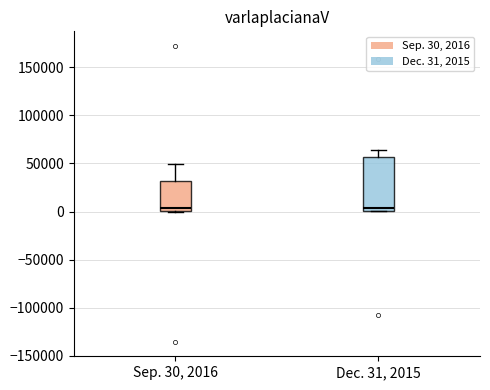

Reading left to right, transcribe this box plot: for each box, give where its median line is, the range the box spans, and where its two whiskers end, as read against the y-axis. The values are not printed on the chart, so give them approximately, as read against the axis.

Sep. 30, 2016: median 5000, box 0 to 30000, whiskers 0 to 50000
Dec. 31, 2015: median 5000, box 0 to 55000, whiskers 0 to 65000